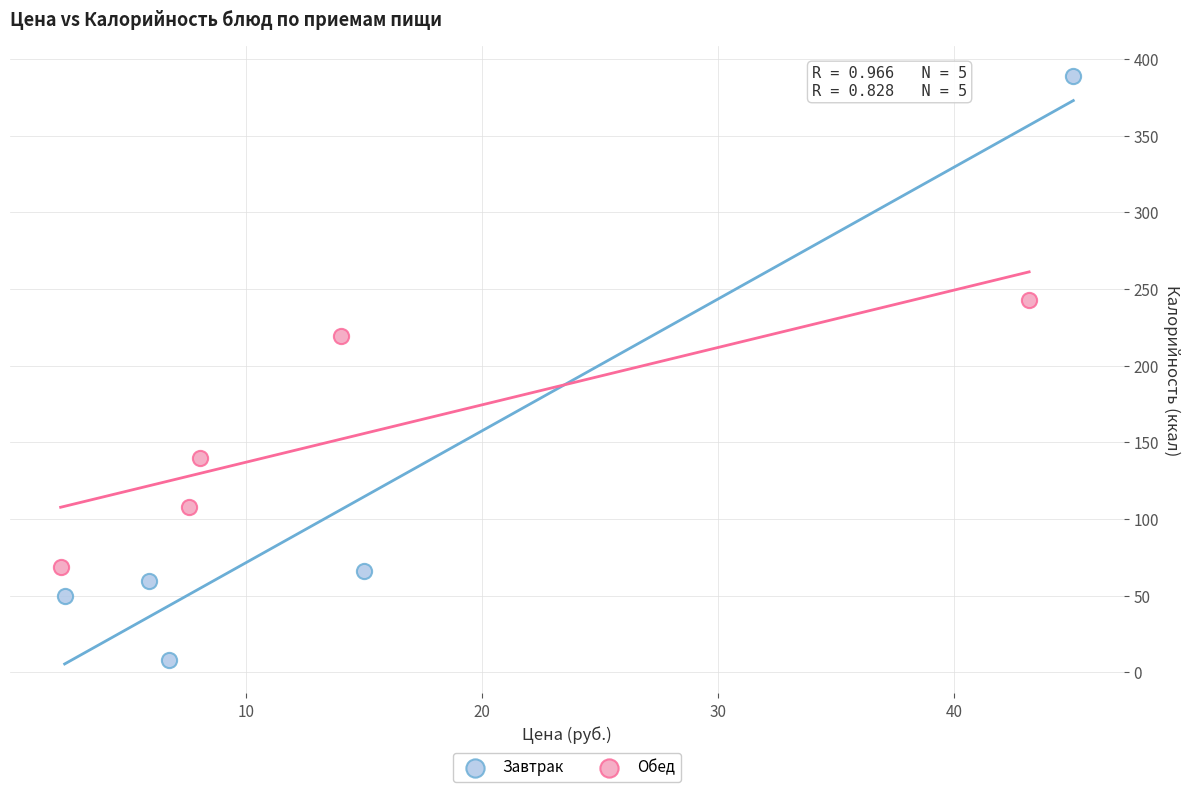

Which series reaches the maximum Y coordinate?

Завтрак